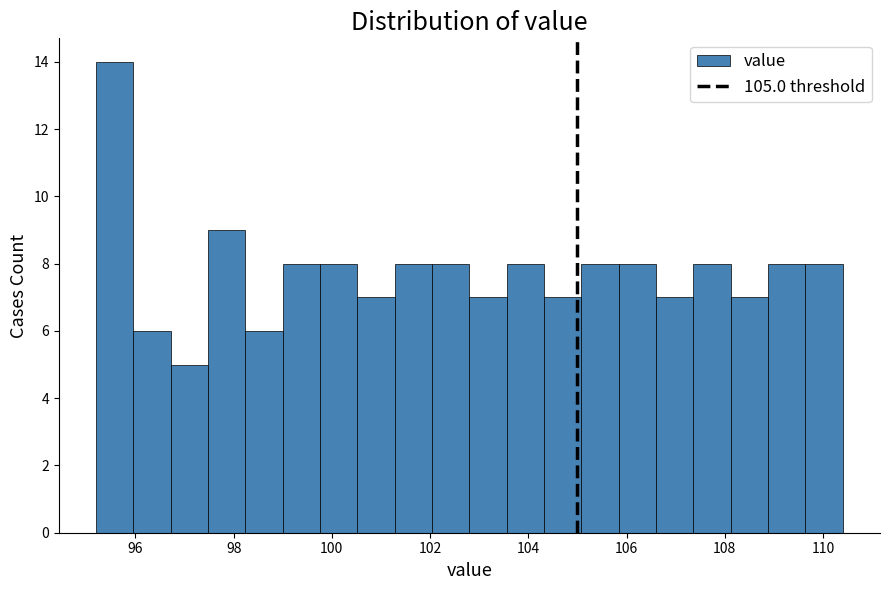

Read against the x-axis, roughly where is the centre of the tallest bar?

95.6